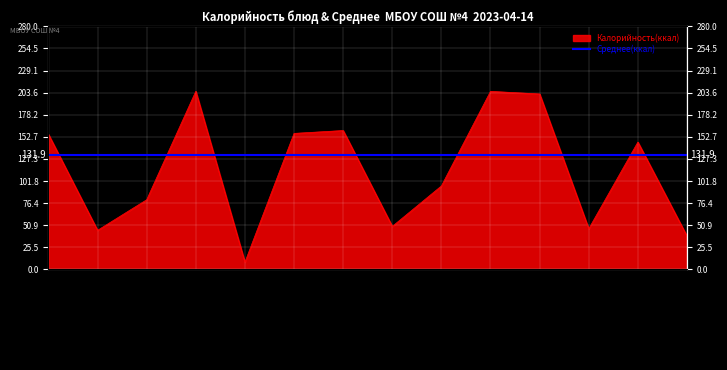

List the labels in order of value, largest first.

Каша гречнева, Котлеты/биточки, Рис отварной, Блинчики с повидлом, Каша манная, Тефтеля мясная, Батон (обед), Борщ, Батон (завтрак), Салат из свёклы, Компот, Чай с лимоном, Соус томатный, Огурец свежий